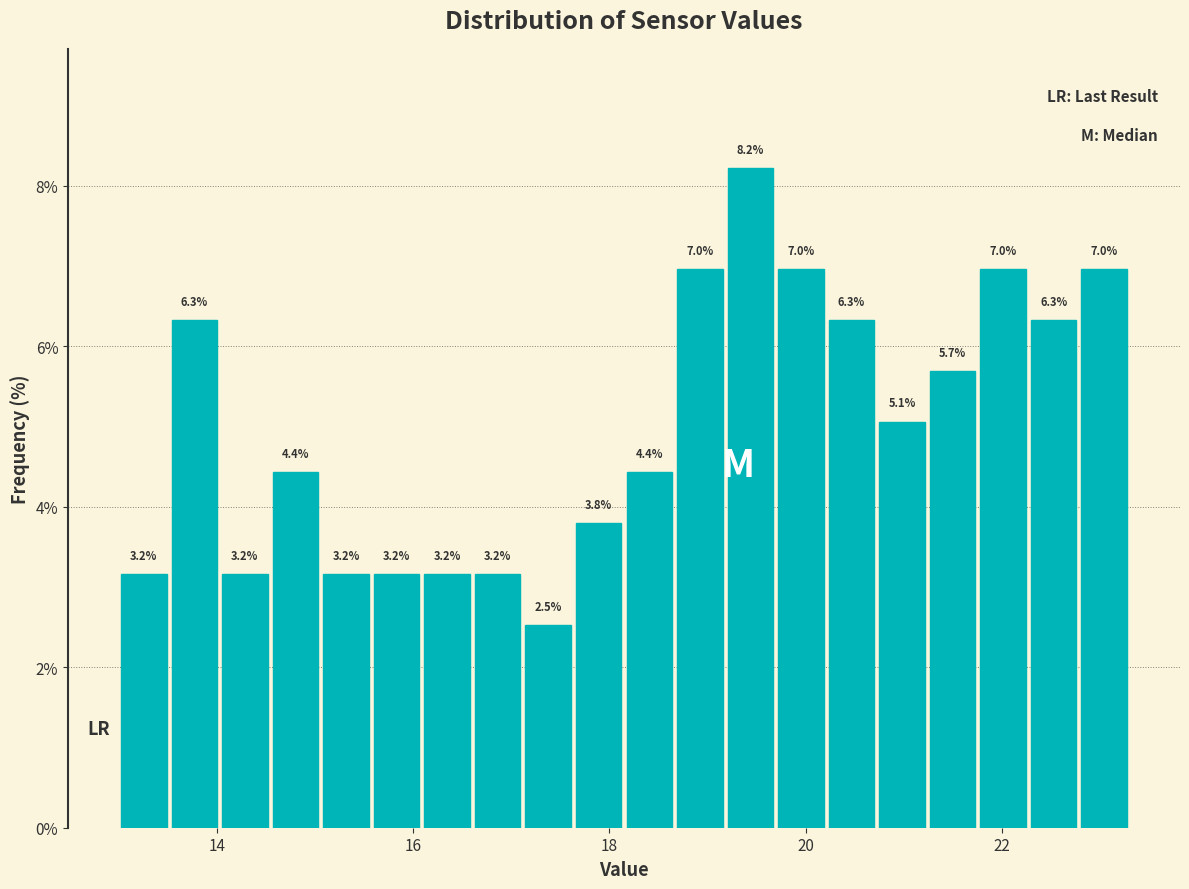

Around what value on the x-axis is the tallest bar? Give the approximate position of its centre, as read against the axis.

19.4